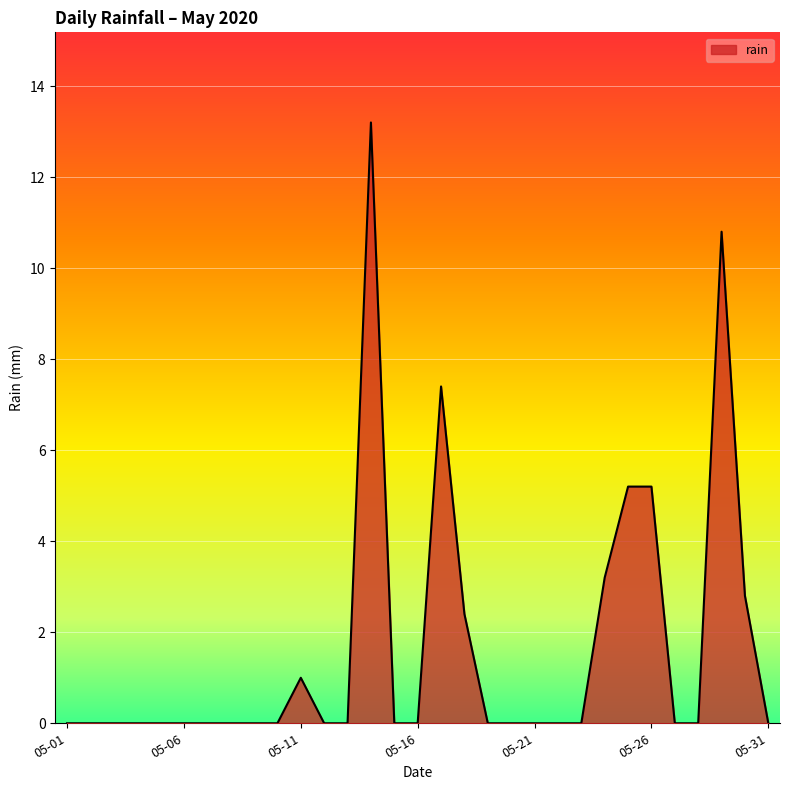

Does the chart display data point markers on the line(s)?

No